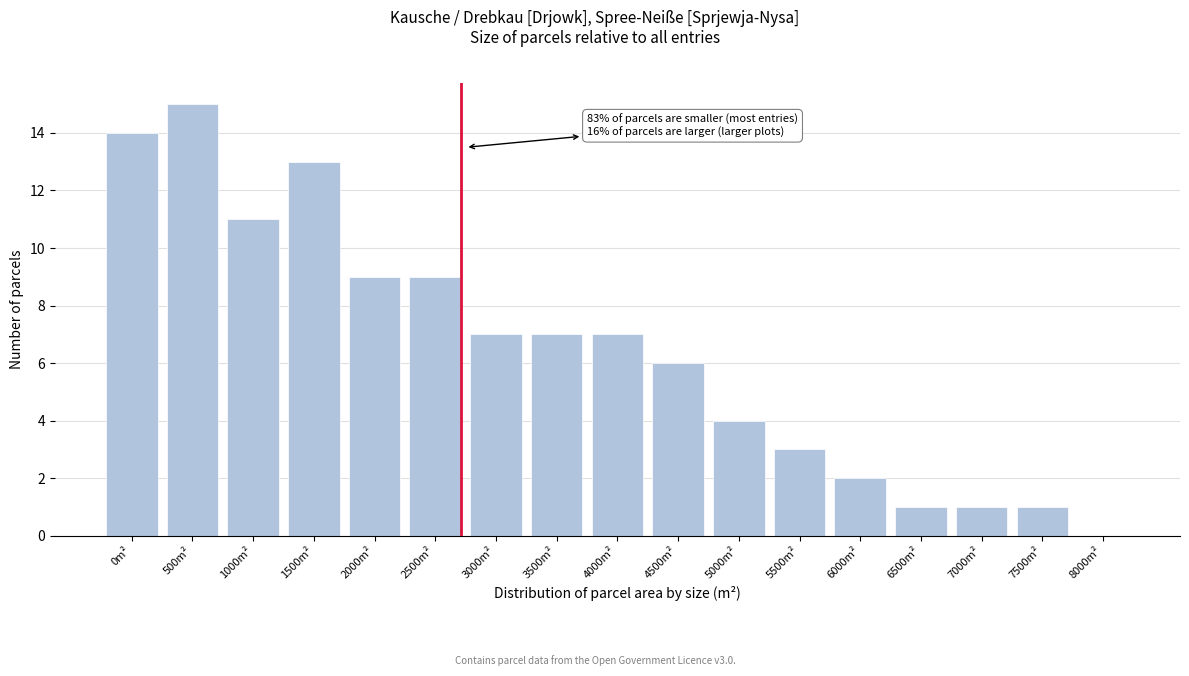

Reading left to right, transcribe all the data shown in this chart.

0m²=14	500m²=15	1000m²=11	1500m²=13	2000m²=9	2500m²=9	3000m²=7	3500m²=7	4000m²=7	4500m²=6	5000m²=4	5500m²=3	6000m²=2	6500m²=1	7000m²=1	7500m²=1	8000m²=0